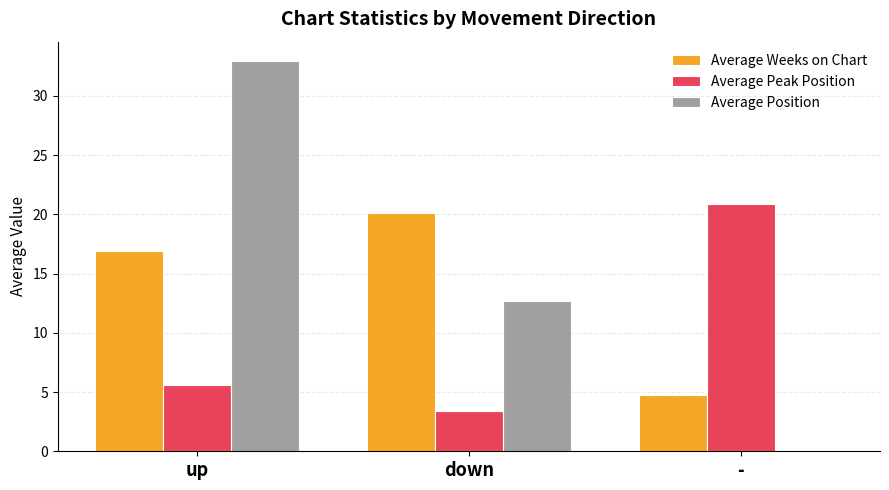

The value of Average Position at up is 49.1. True or false?

False